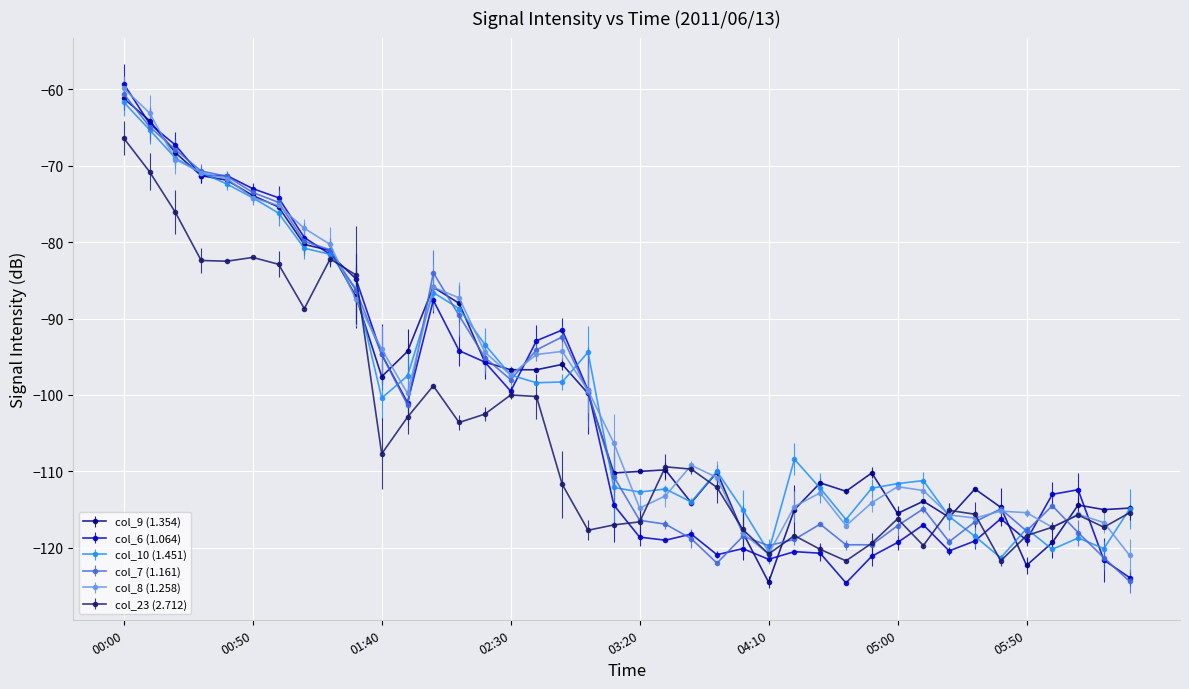

What is the value of the col_23 (2.712) point at the 38th from the left?

-115.7